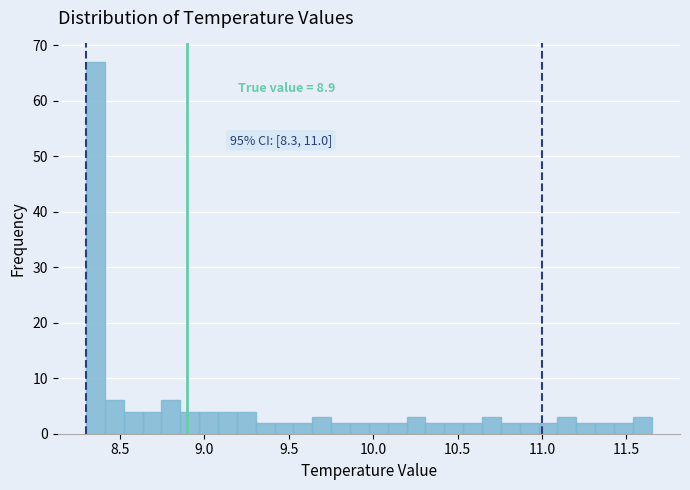

Read against the x-axis, roughly where is the centre of the tallest bar?

8.35